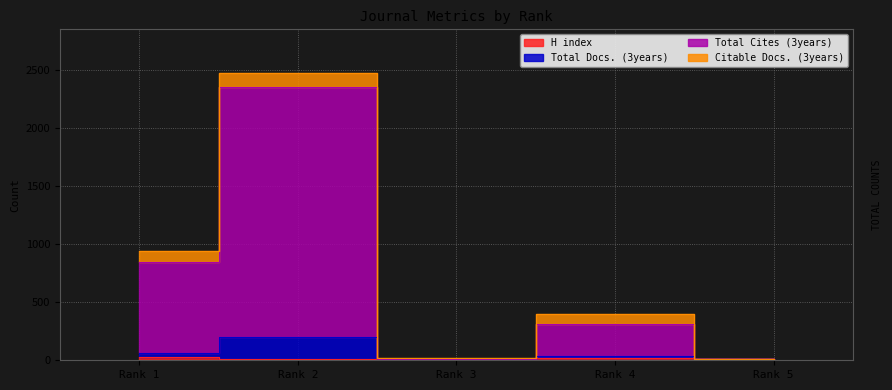

Read the Total Cites (3years) value at Rank 3.

9